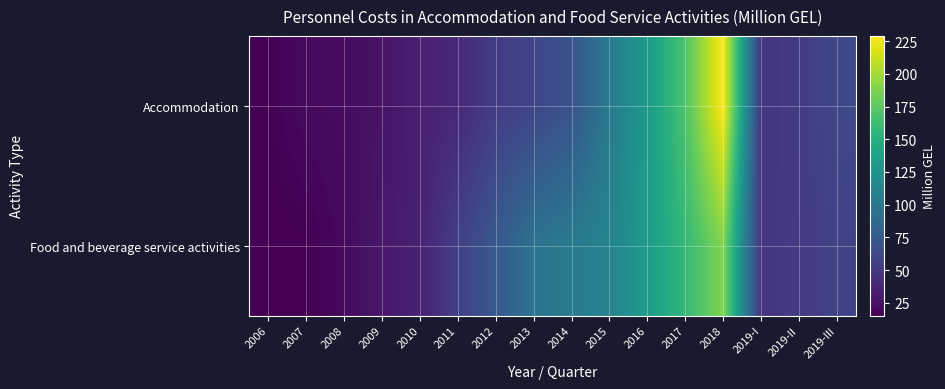

Reading left to right, extract all data points from this chart.

Accommodation: 2006=15.8	2007=21.0	2008=21.3	2009=26.3	2010=33.9	2011=39.8	2012=53.1	2013=59.1	2014=70.8	2015=102.4	2016=131.8	2017=169.2	2018=229.1	2019-I=48.4	2019-II=52.1	2019-III=61.7
Food and beverage service activities: 2006=15.2	2007=15.5	2008=20.5	2009=29.2	2010=35.1	2011=55.3	2012=74.3	2013=96.4	2014=102.8	2015=110.9	2016=132.5	2017=158.1	2018=189.0	2019-I=48.2	2019-II=51.8	2019-III=57.6